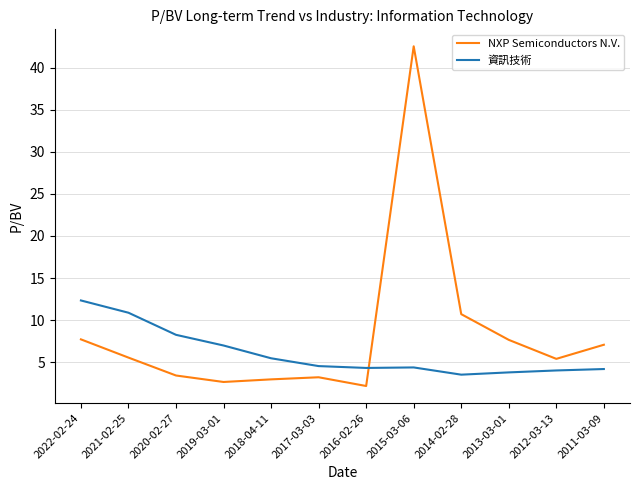

What is the average value of the 資訊技術 series?

6.0